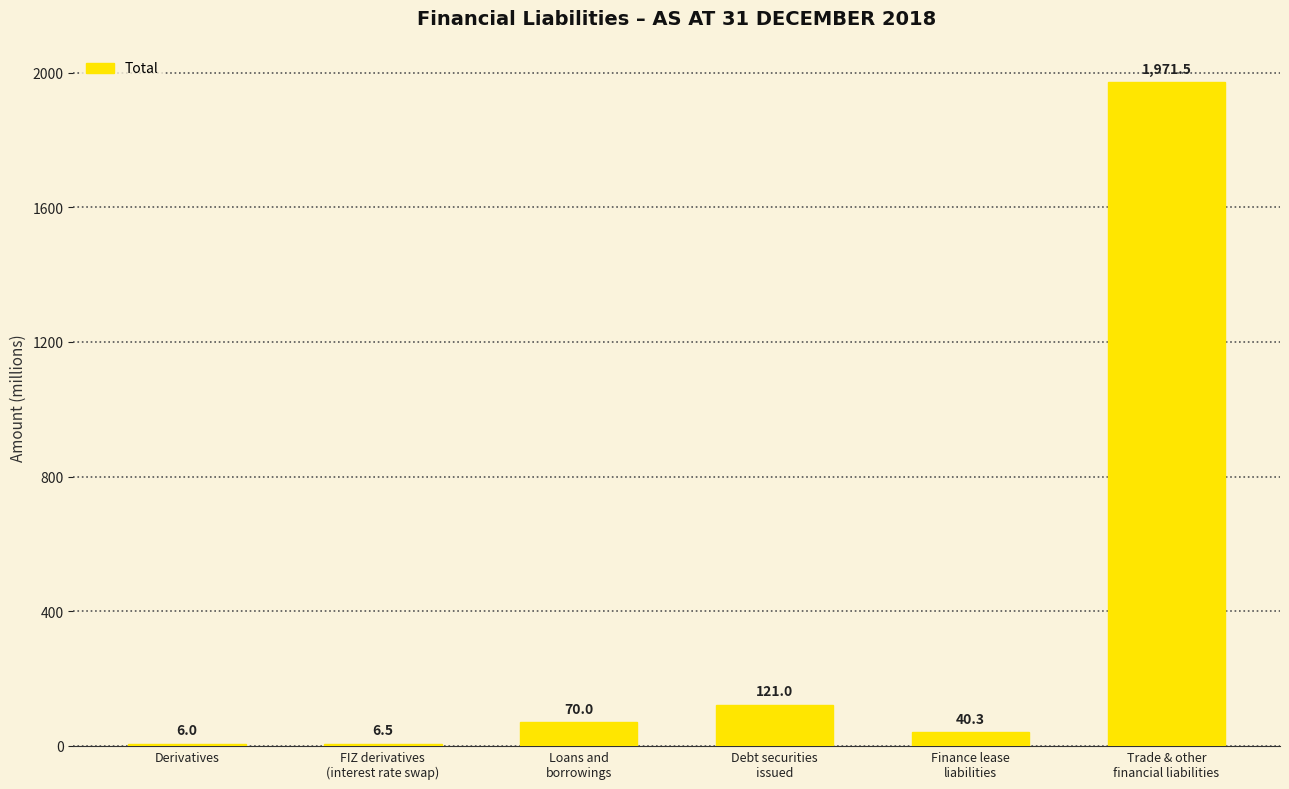

Reading left to right, transcribe all the data shown in this chart.

Derivatives=6.0	FIZ derivatives
(interest rate swap)=6.5	Loans and
borrowings=70.0	Debt securities
issued=121.0	Finance lease
liabilities=40.3	Trade & other
financial liabilities=1971.5